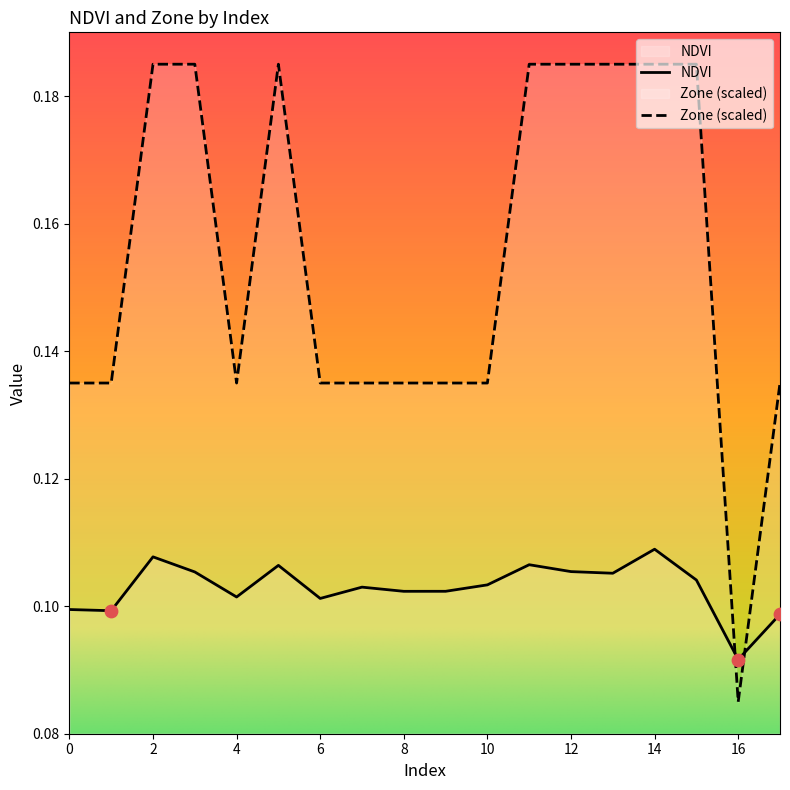

At how many categories does at least one series exceed 0?

18